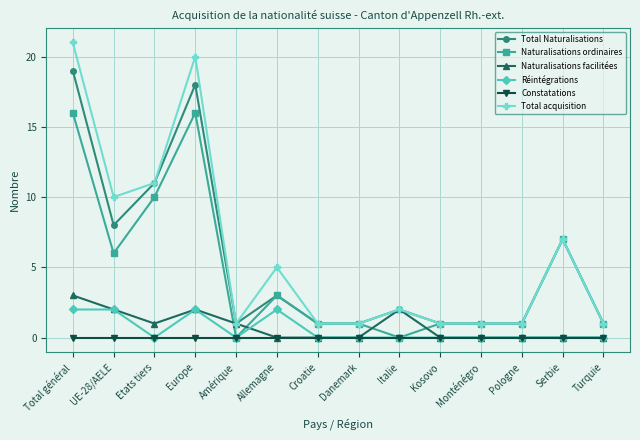

What position from the left is Amérique?

5